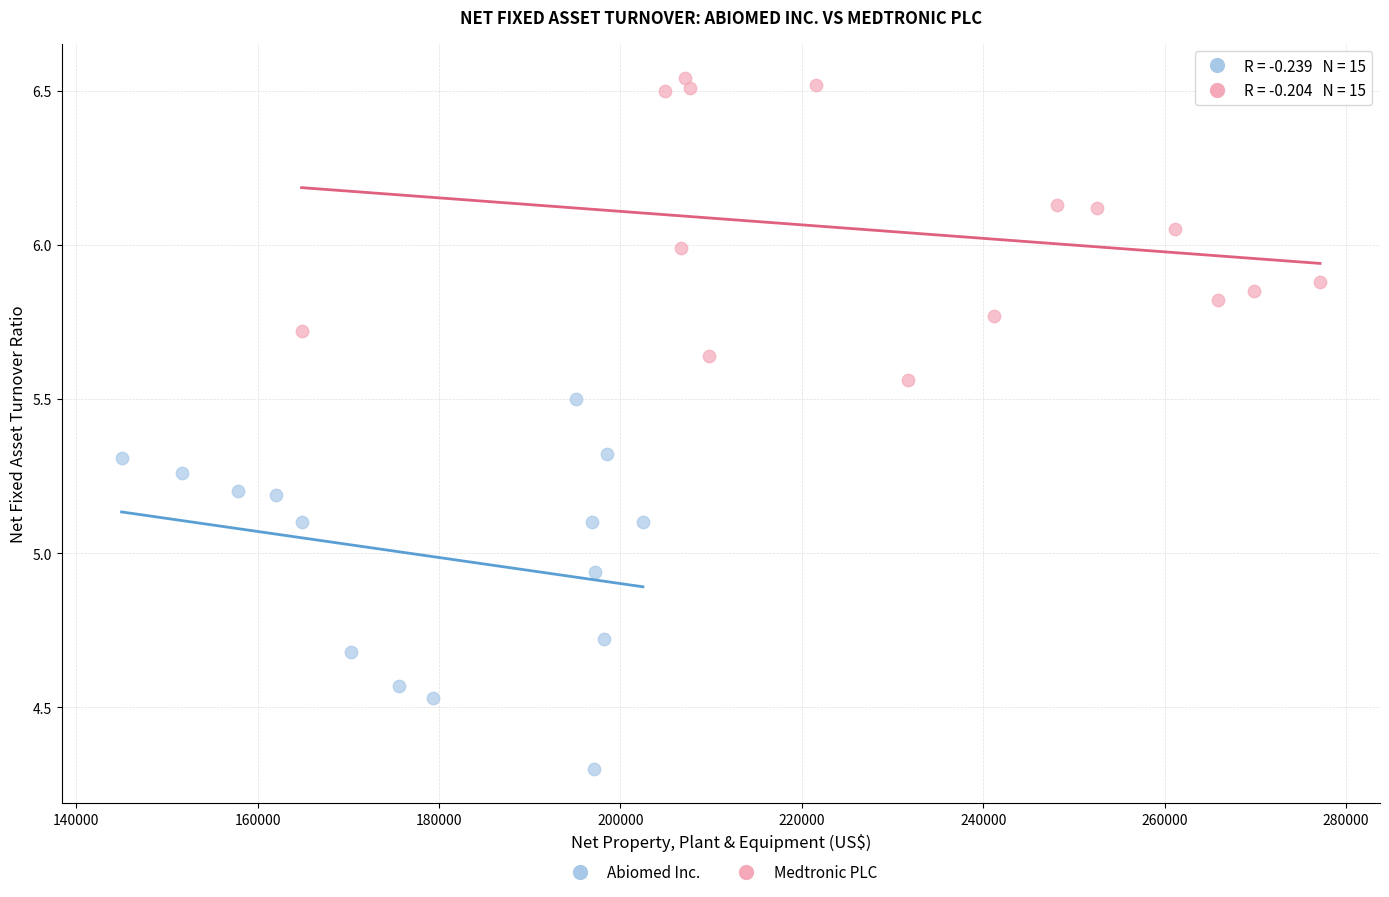

Which series contains the highest Y value?

Medtronic PLC